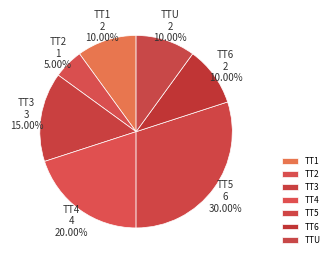

Between TT4 and TTU, which is larger?

TT4